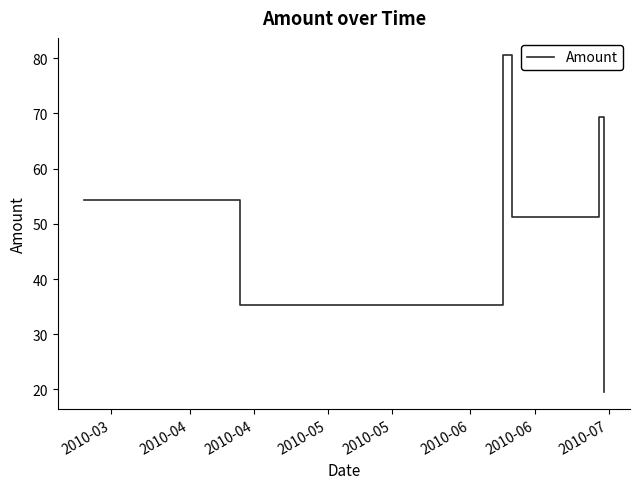

What is the value of the 7th point from the left?

69.4